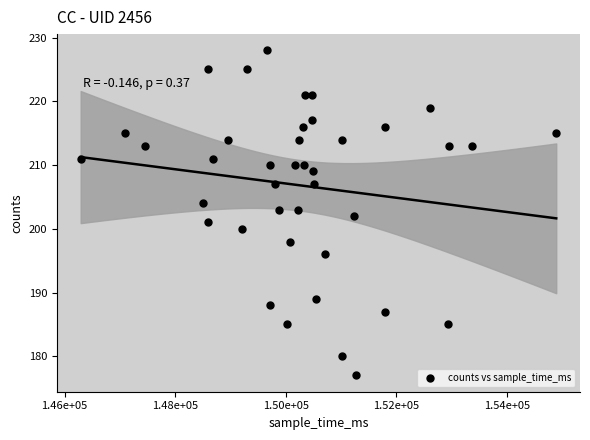

What is the range of Y values (max minus min)?

51